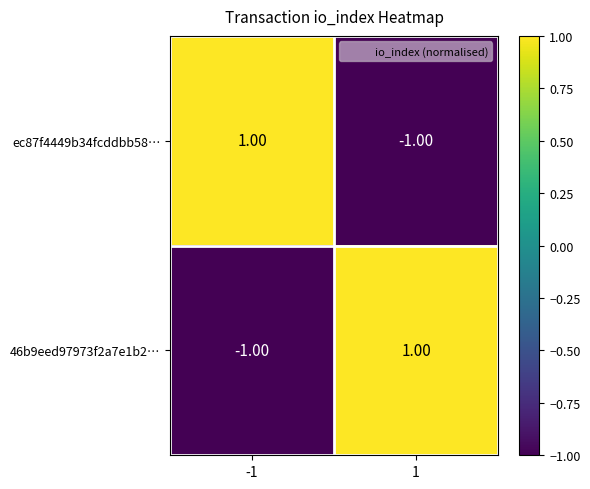

List the labels in order of ec87f4449b34fcddbb58… value, largest first.

-1, 1